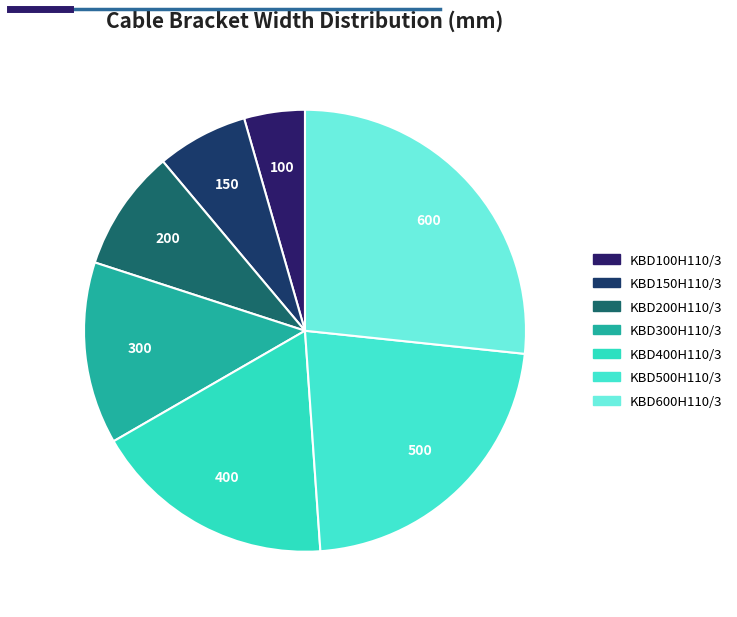

How many slices are in this pie chart?

7